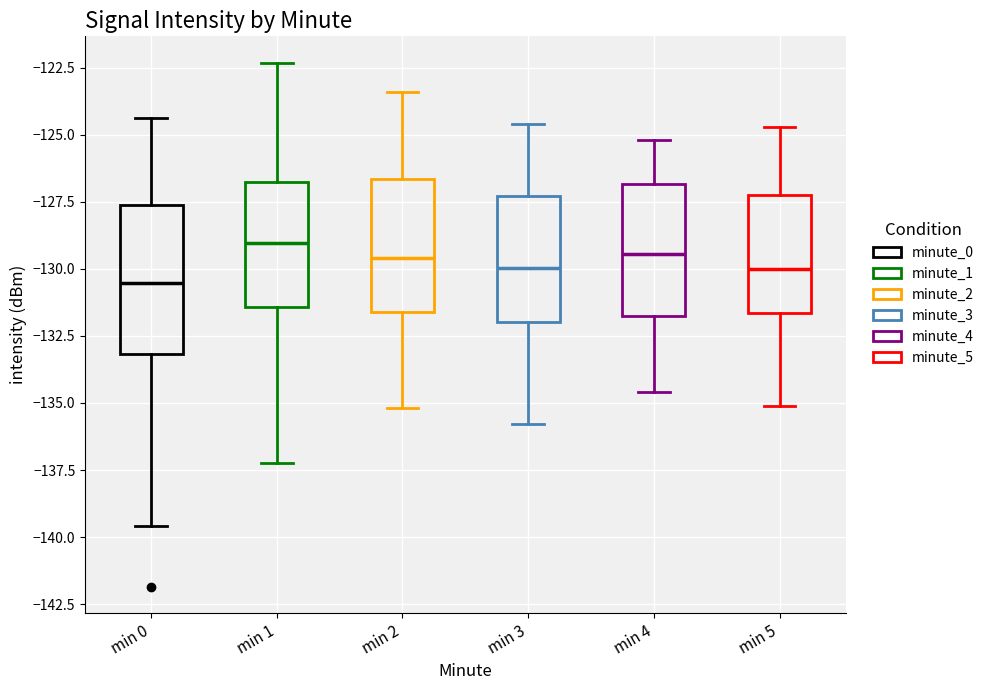

Which box has the lowest median line?

min 0